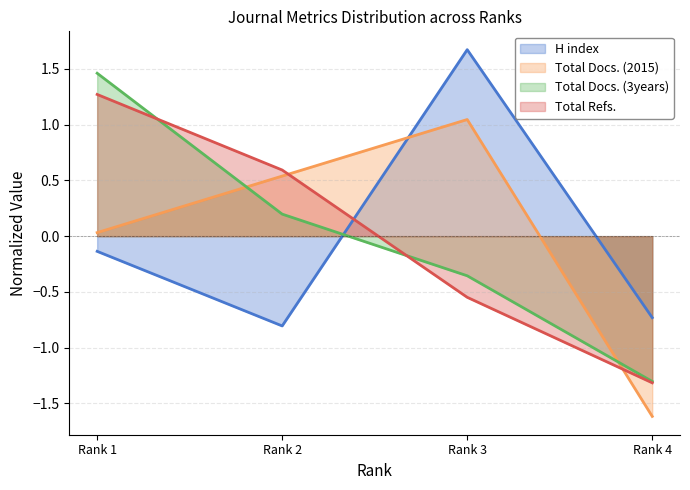

What is the total value across all series at Rank 3?

1.8